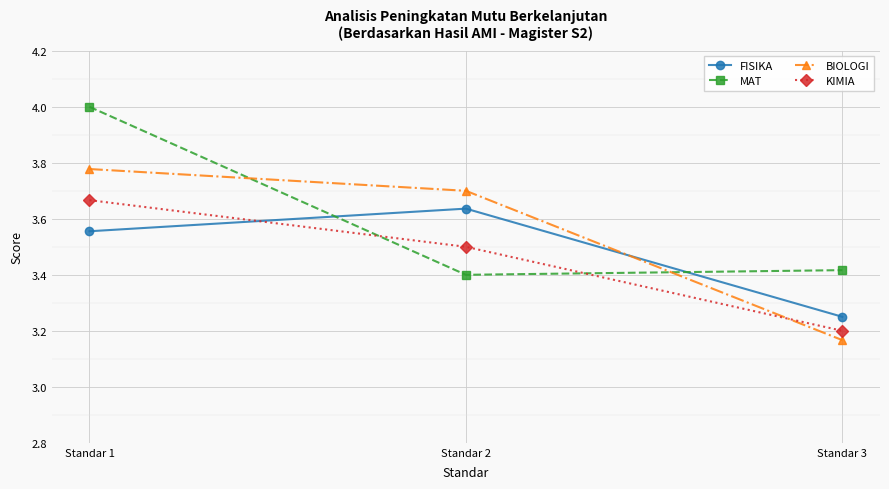

What are all the series names shown in the legend?

FISIKA, MAT, BIOLOGI, KIMIA